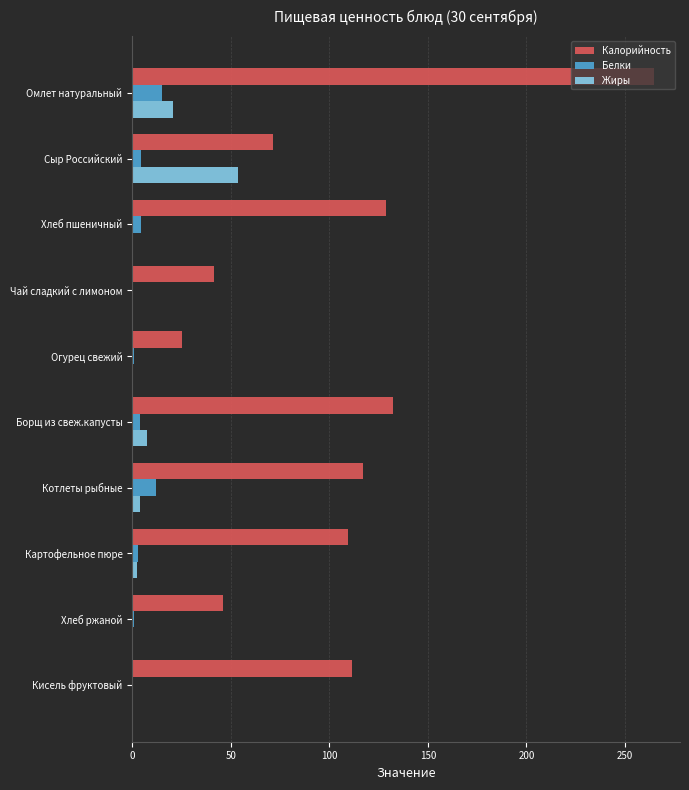

What is the sum of all Калорийность values?

1048.6